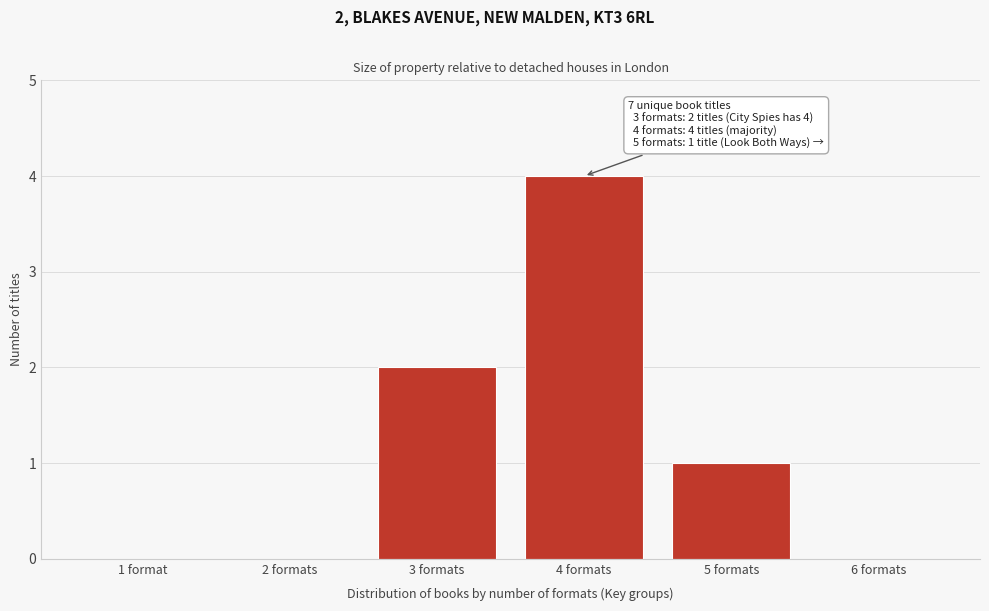

Reading left to right, transcribe all the data shown in this chart.

1 format=0	2 formats=0	3 formats=2	4 formats=4	5 formats=1	6 formats=0